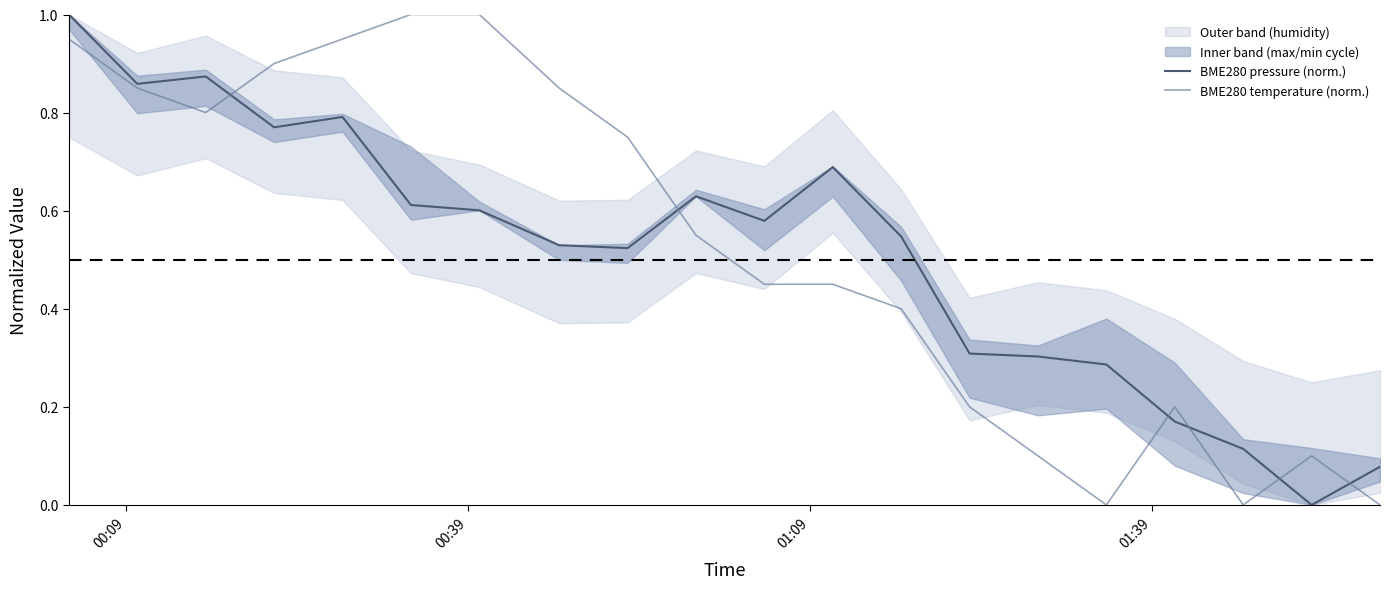

What is the average value of the BME280 pressure (norm.) series?

0.5